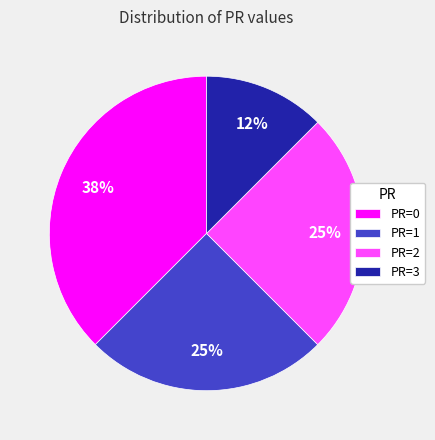

What is the smallest slice in the pie chart?

PR=3